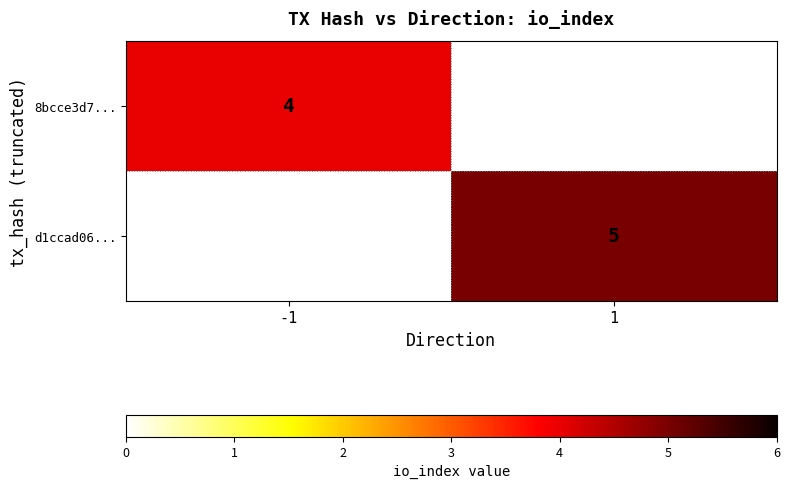

Is it true that 8bcce3d7... equals 7 at -1?

False